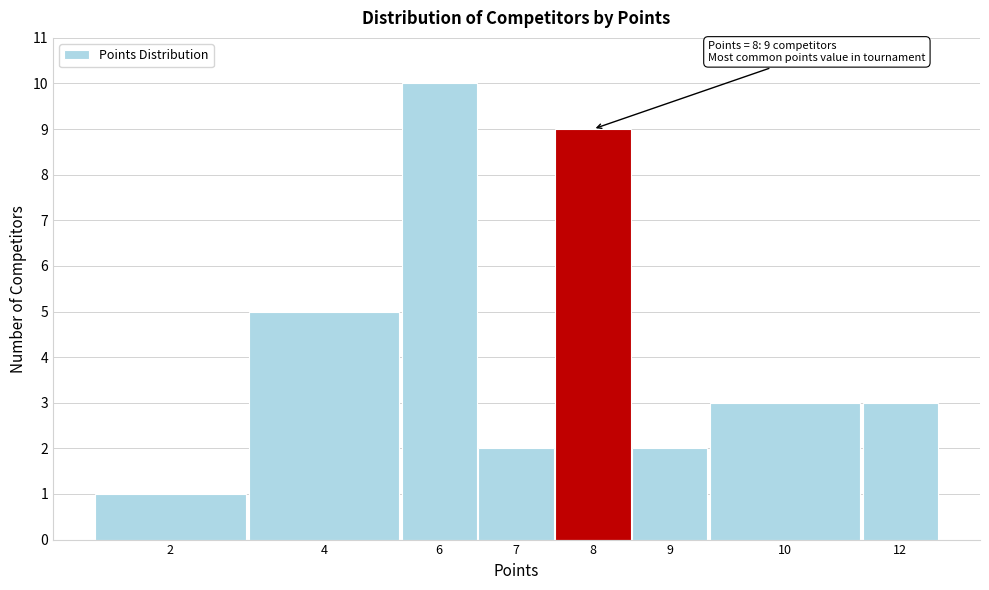

Reading right to left, transcribe all the data shown in this chart.

3	3	2	9	2	10	5	1